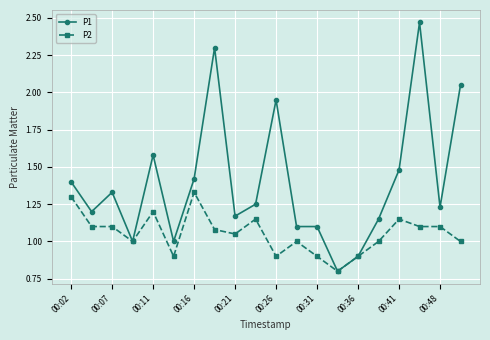

Rank the series by their average value, from lowest to highest.

P2, P1